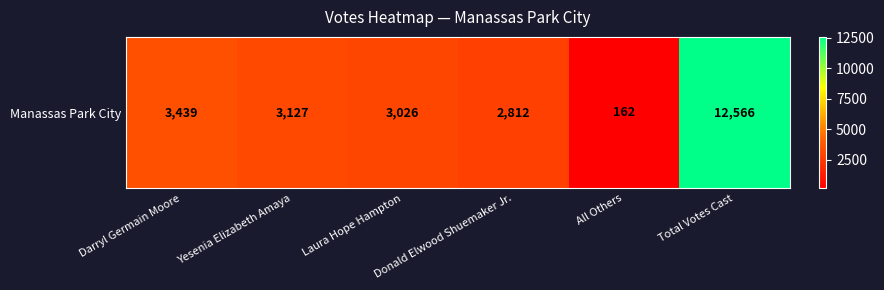

What is the difference between the maximum and minimum values?

12404